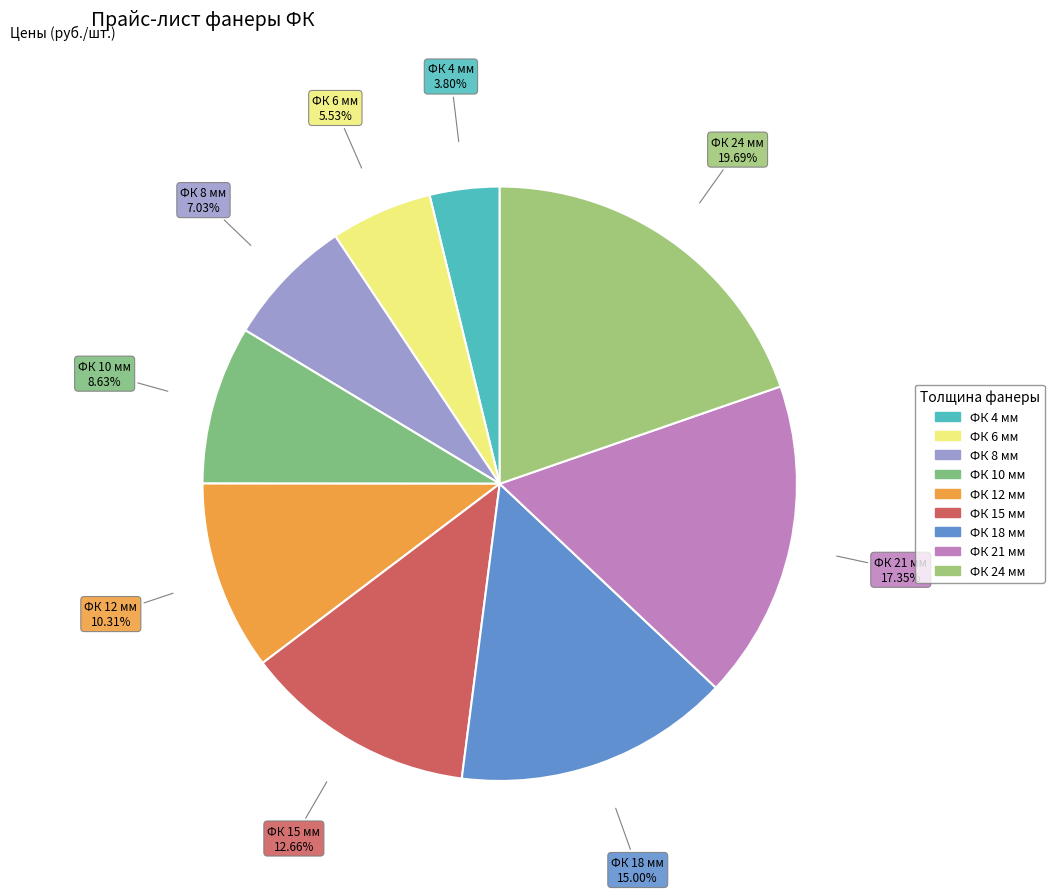

To the nearest percent, what portion does ФК 10 мм represent?

9%